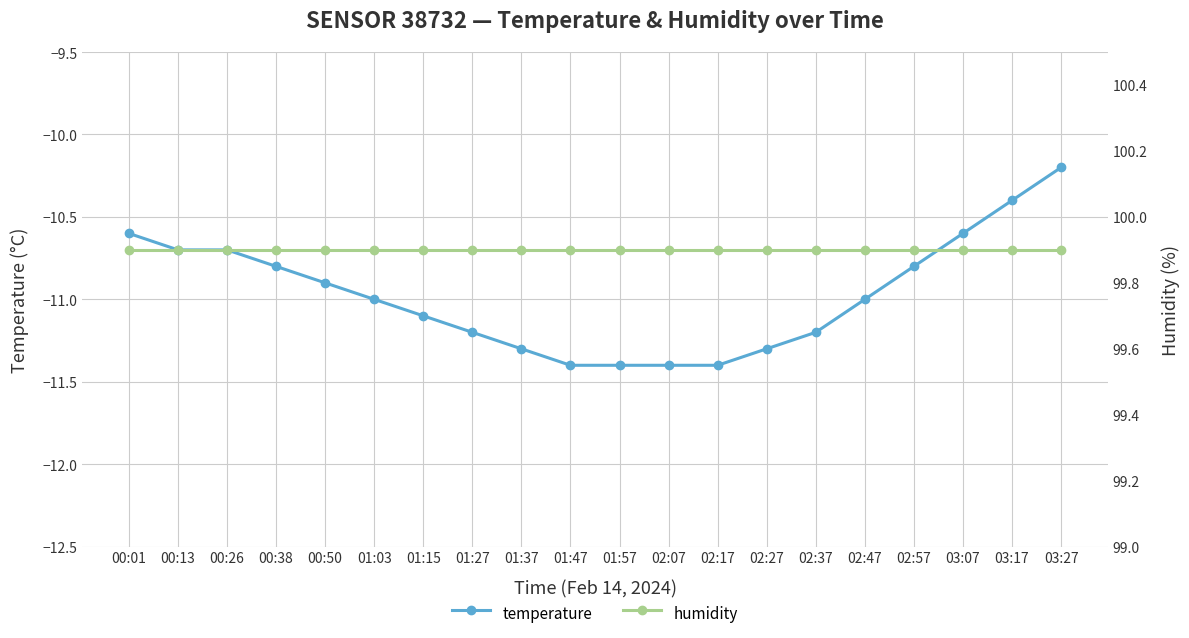

Which series changed the most between 01:37 and 02:47?

temperature